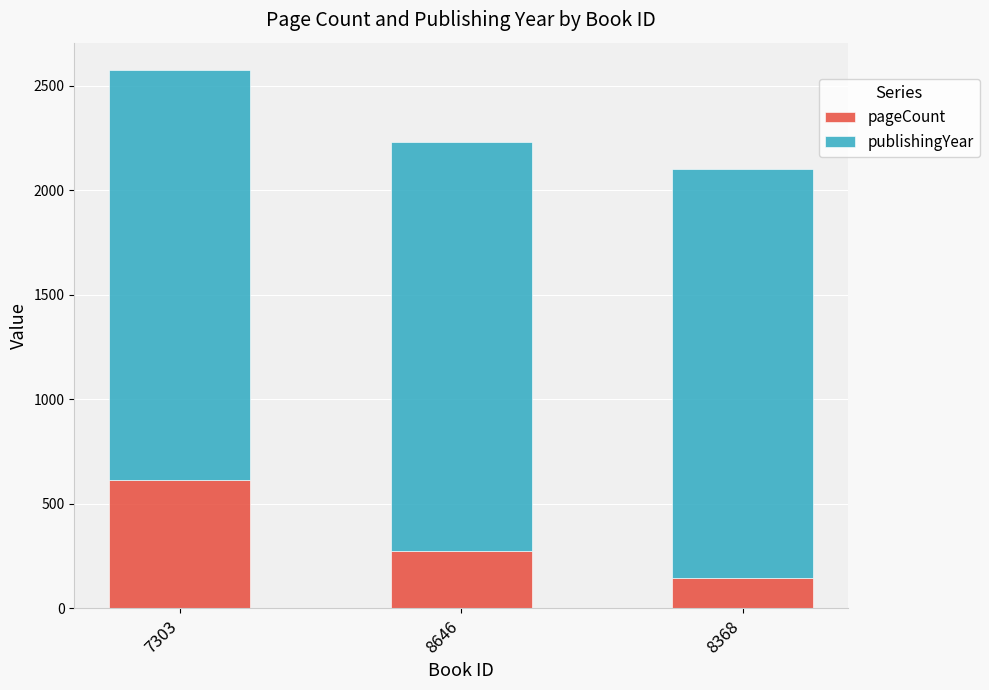

At which label does pageCount reach its peak?

7303